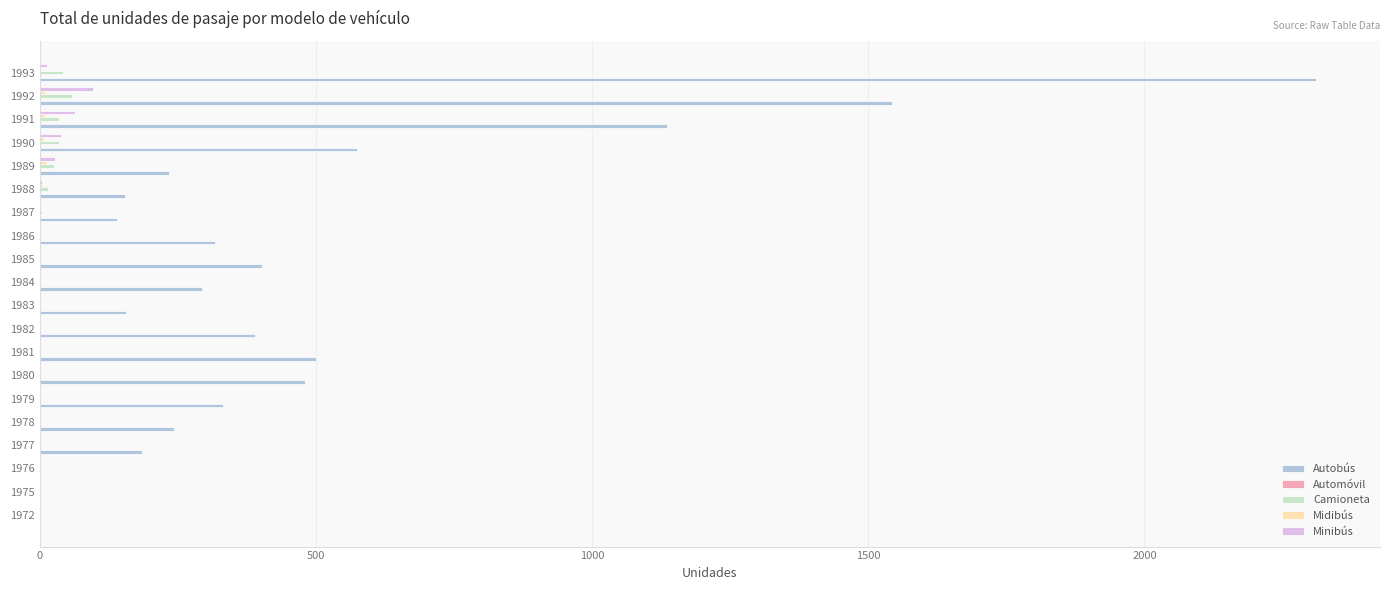

The value of Camioneta at 1984 is 0. True or false?

True